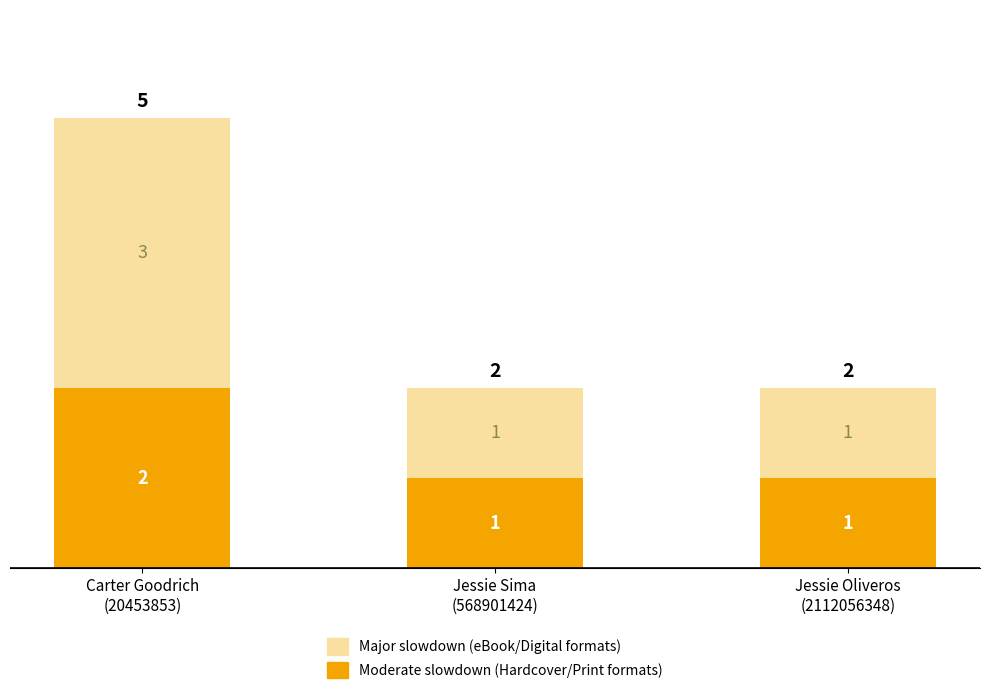

How many Moderate slowdown (Hardcover/Print formats) values are between 1 and 2?

3